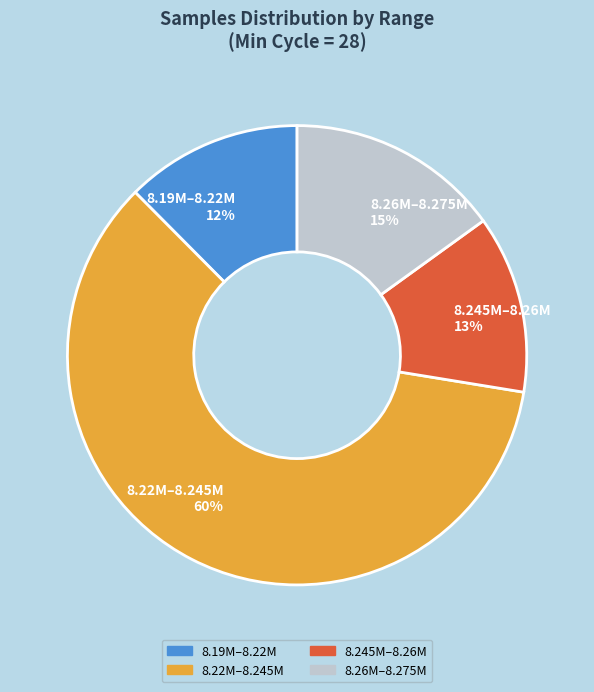

Is the sum of 8.19M–8.22M 12% and 8.26M–8.275M 15% greater than half?

No